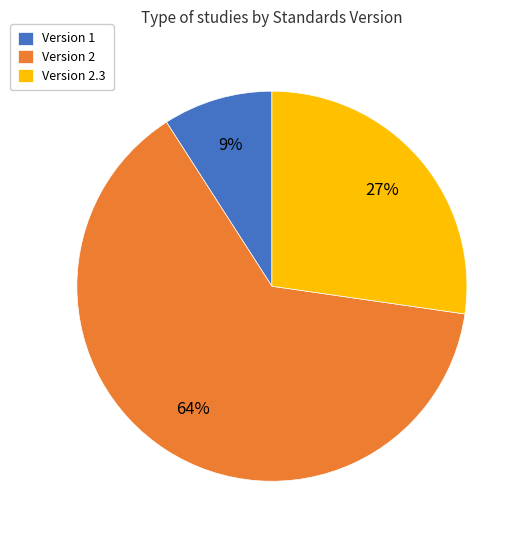

Which category has the biggest portion of the pie?

Version 2